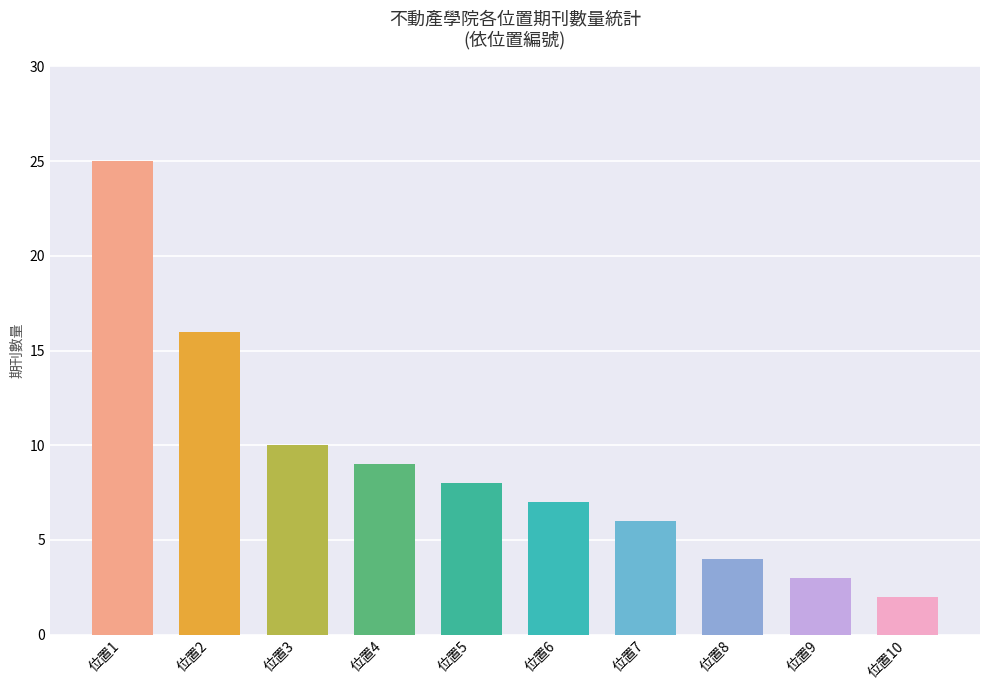

Does the chart contain stacked bars?

No